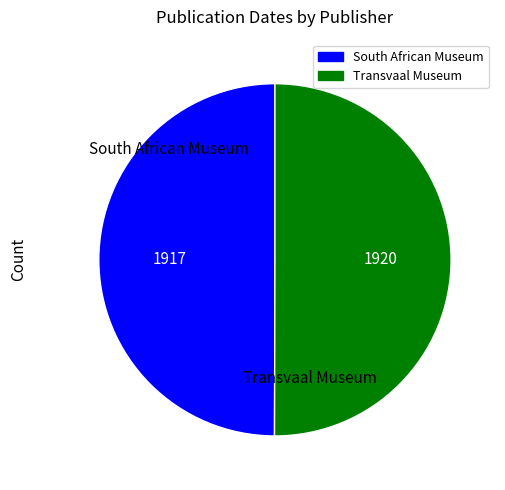

Is the sum of Transvaal Museum and South African Museum greater than half?

Yes